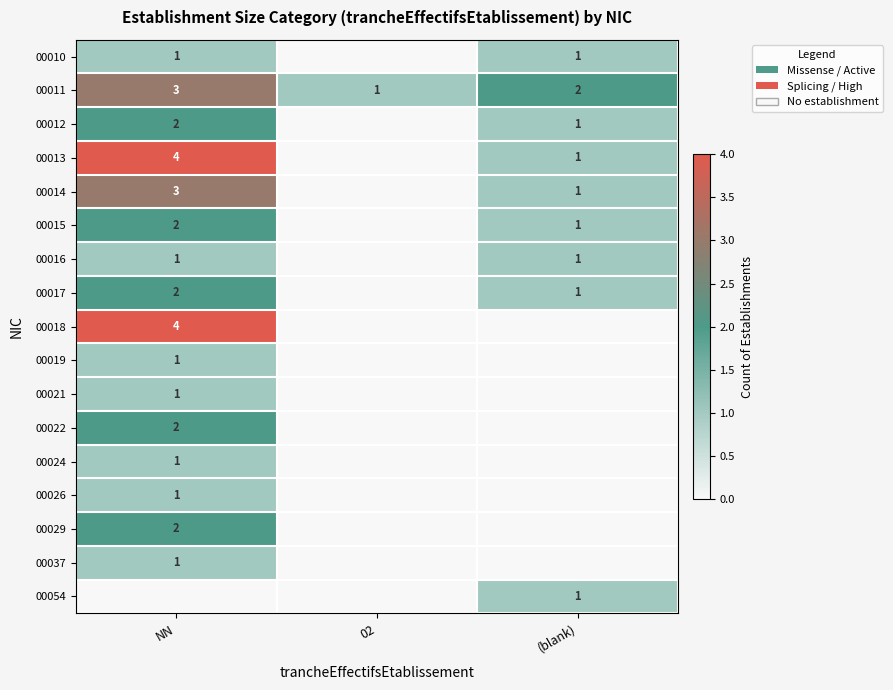

The 00010 series shows 0 at NN. True or false?

False